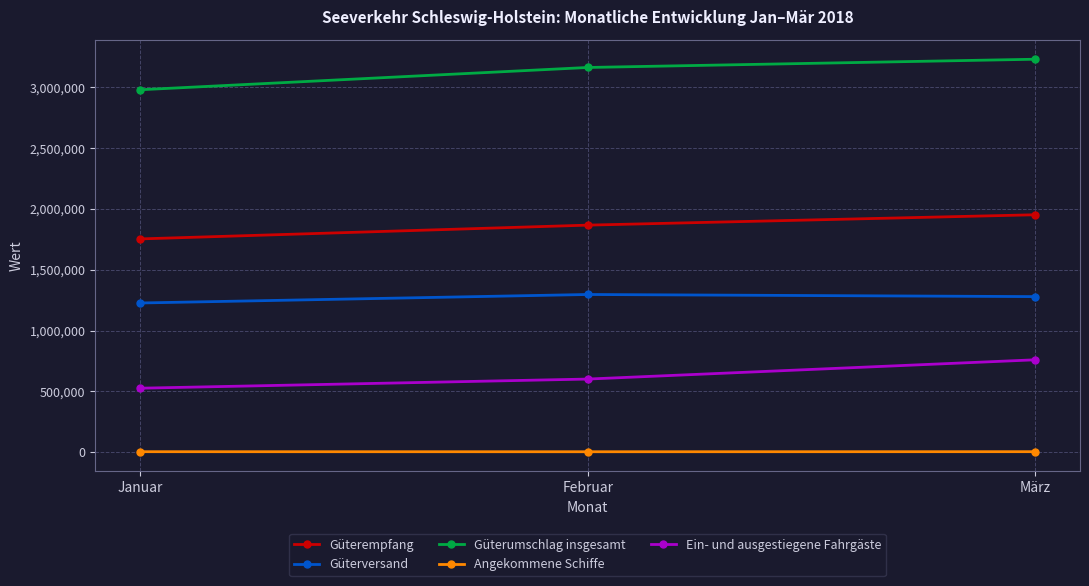

Which series has the largest total across all categories?

Güterumschlag insgesamt